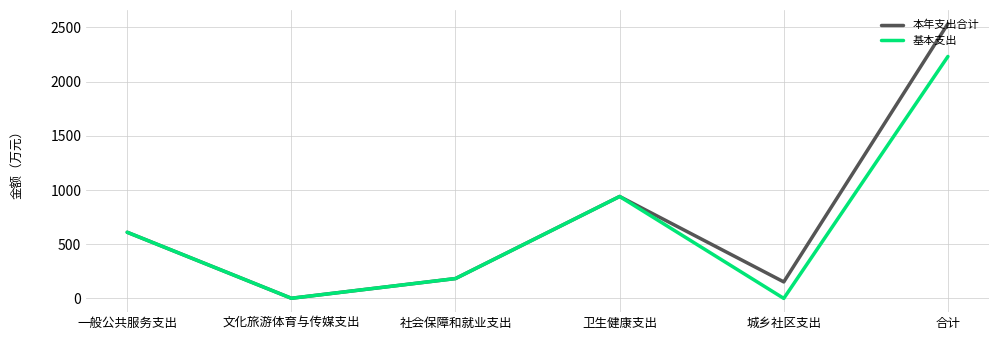

What is the spread (max minus min) of values at 合计?

301.9